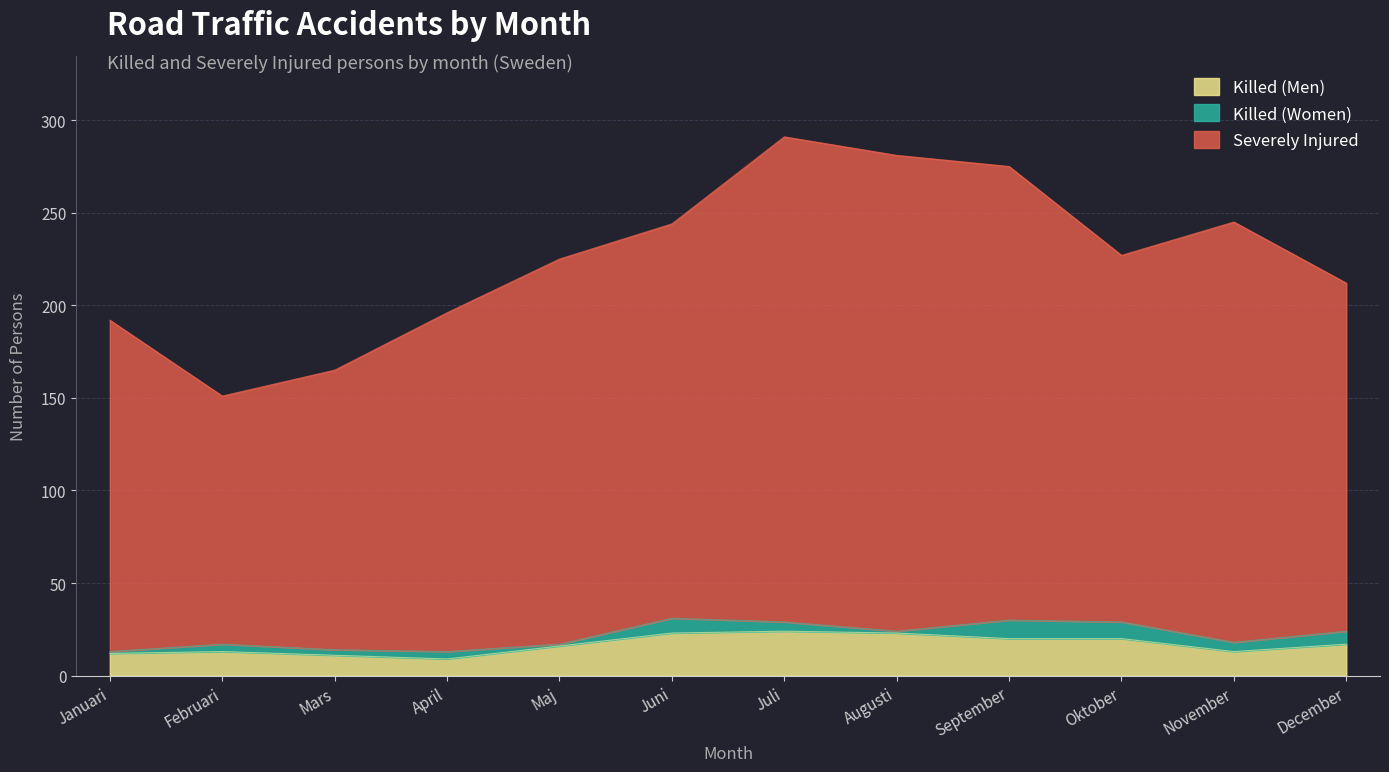

True or false: Severely Injured and Killed (Men) cross at least once.

False